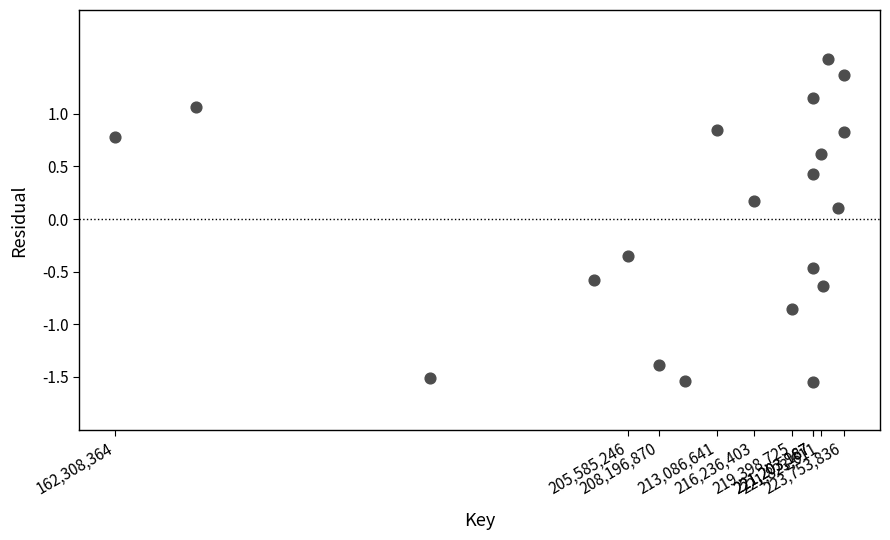

What is the range of Y values (max minus min)?

3.1